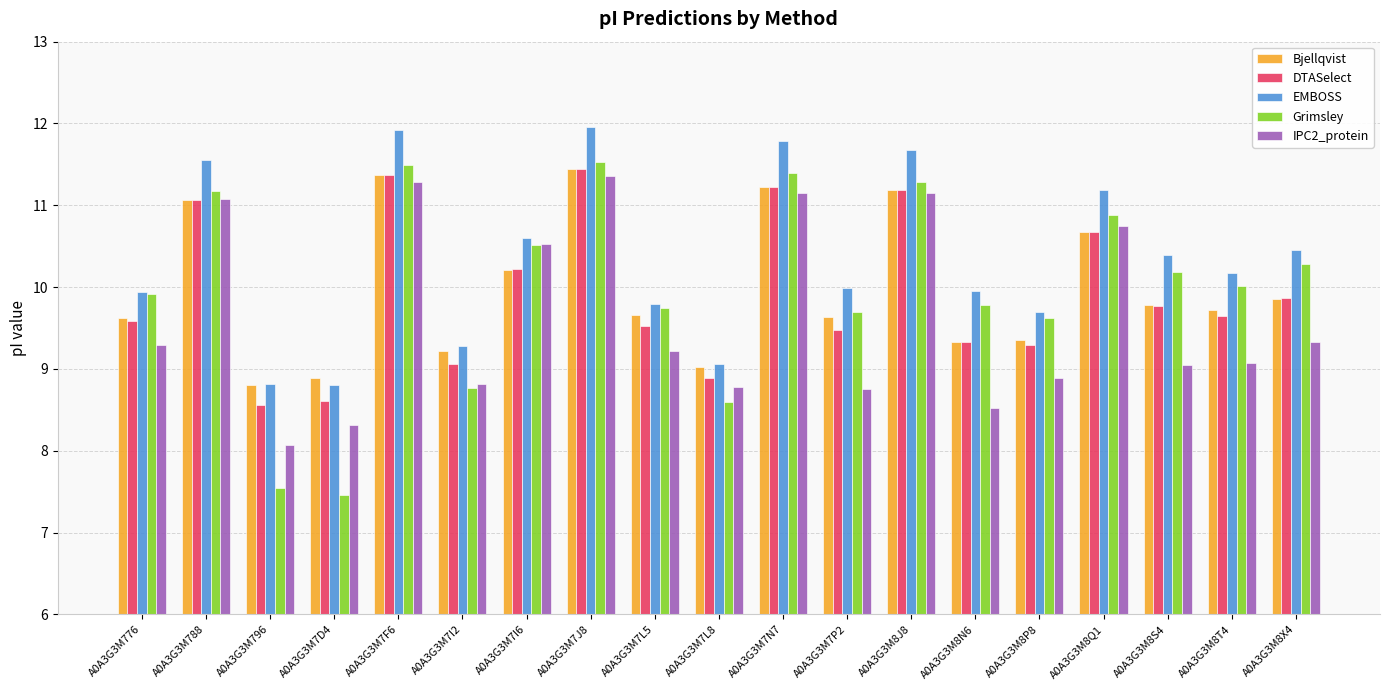

Is it true that Bjellqvist equals 11.2 at A0A3G3M7N7?

True